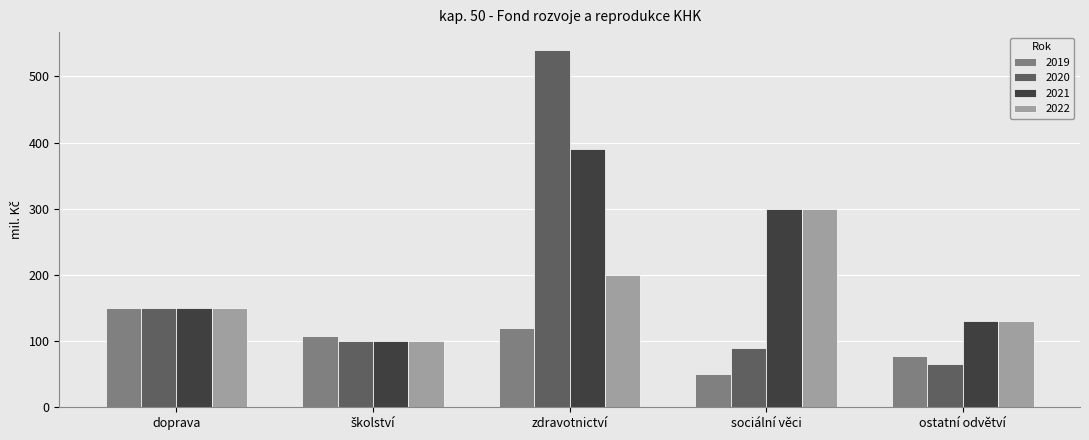

What is the label of the 1st bar from the left?

doprava